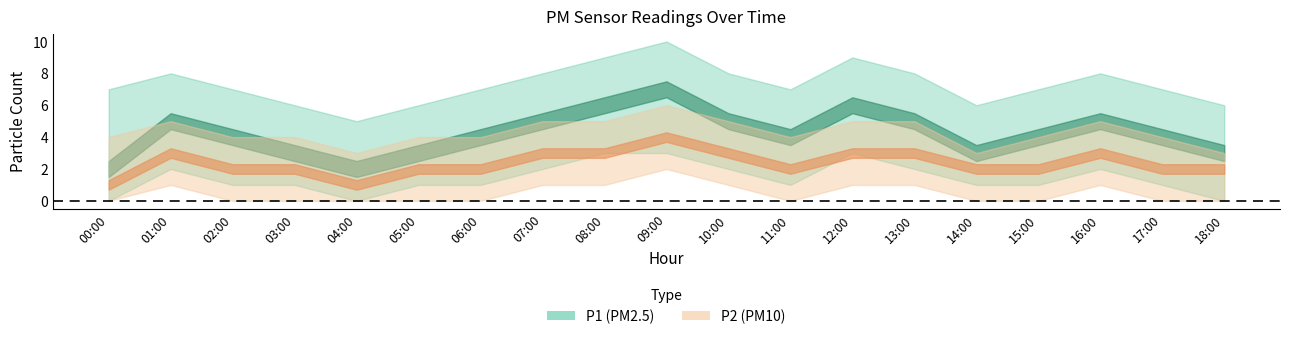

What is the maximum value for P1?

7